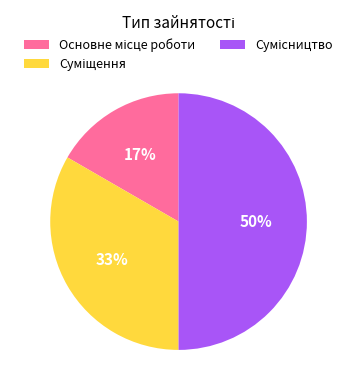

To the nearest percent, what is the average slice percentage?

33%